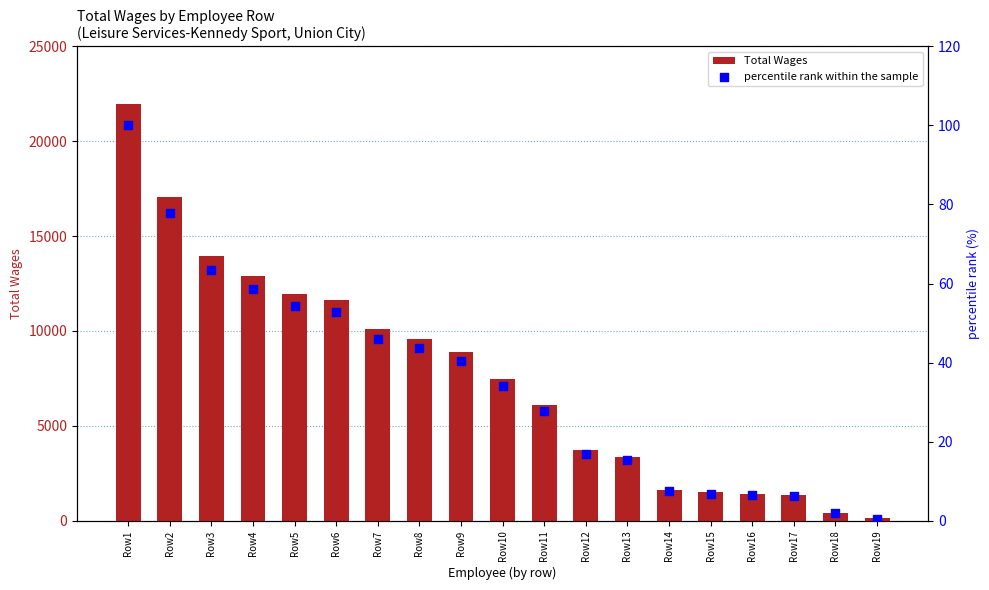

At how many categories does at least one series exceed 3552?

12